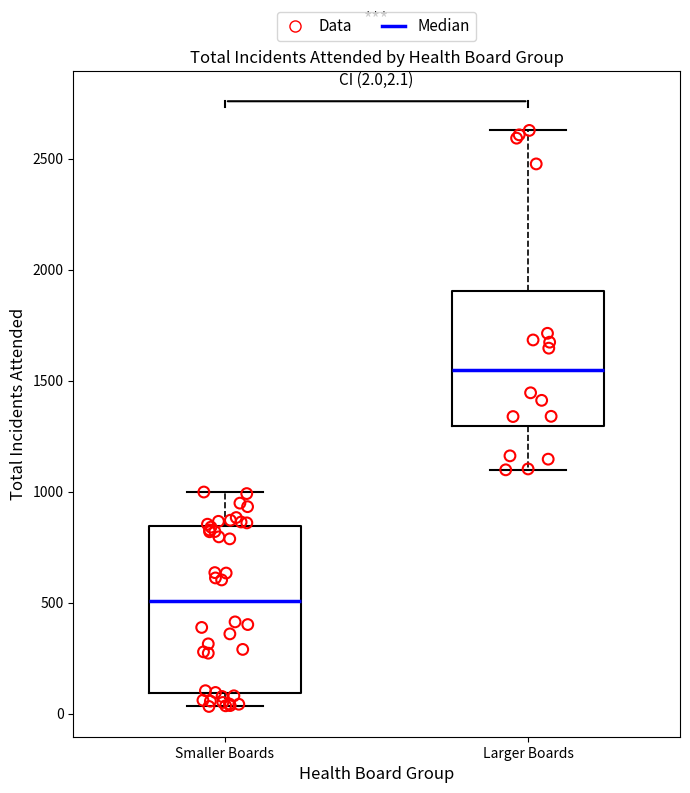

Which box has the highest median line?

Larger Boards